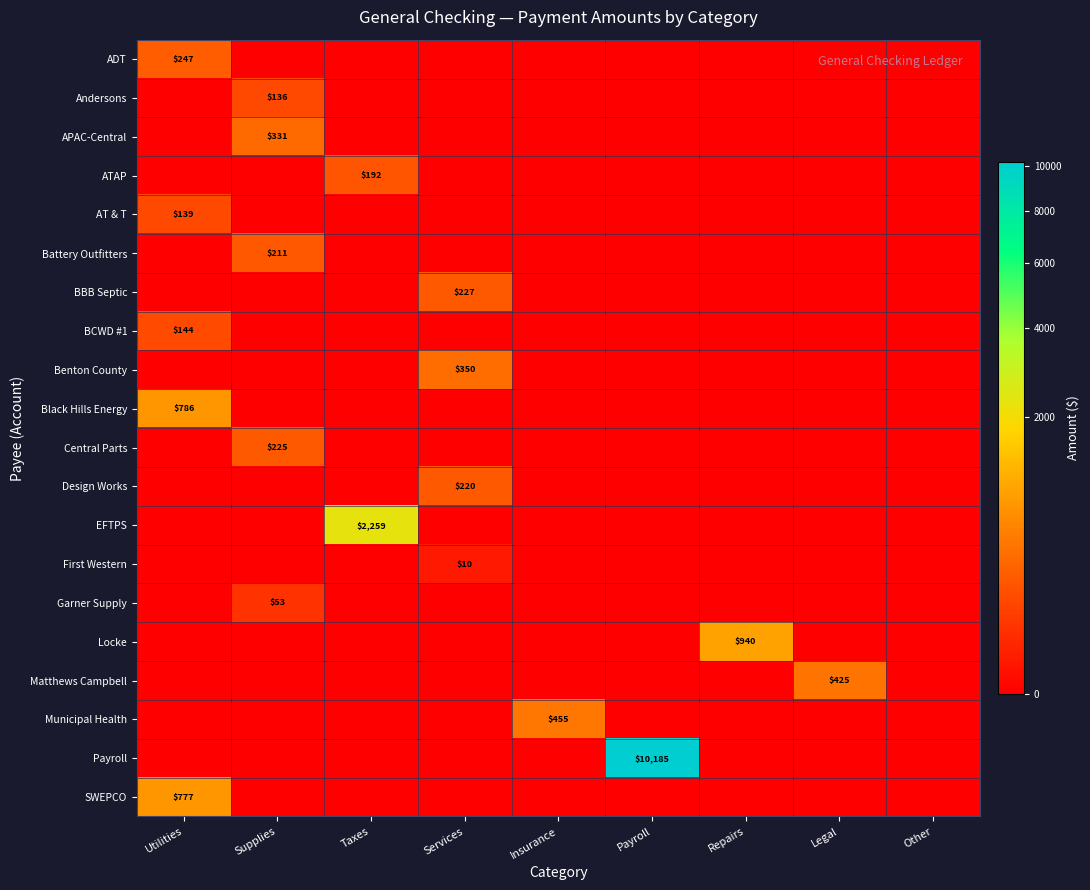

How many positive values does the Black Hills Energy series have?

1